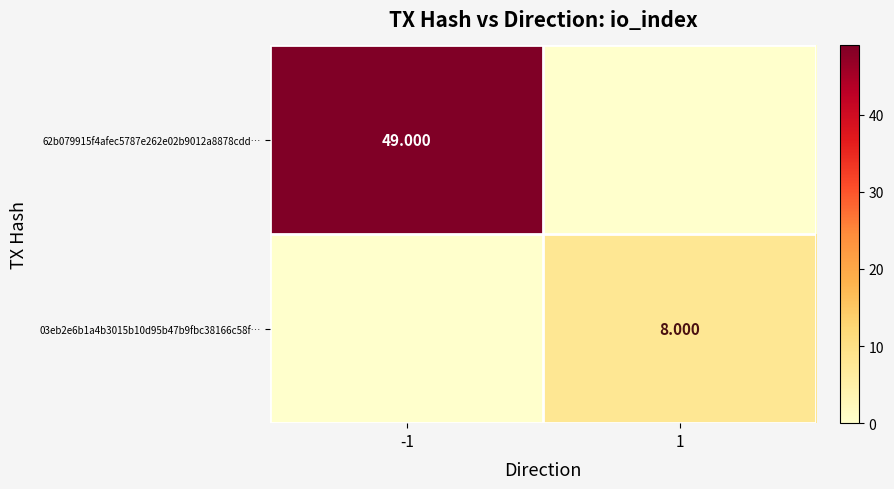

What is the average value of the 03eb2e6b1a4b3015b10d95b47b9fbc38166c58f… series?

4